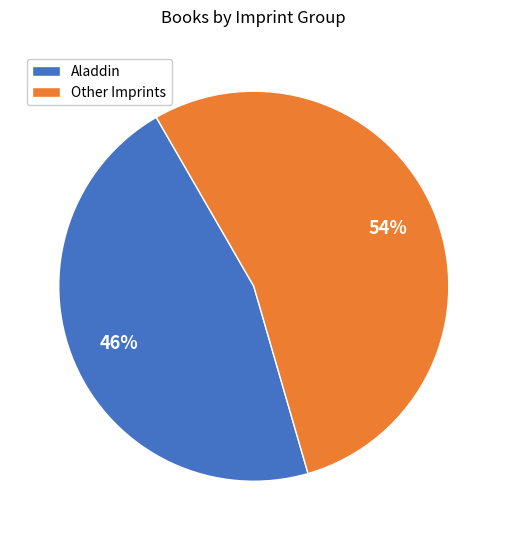

What is the smallest slice in the pie chart?

Aladdin